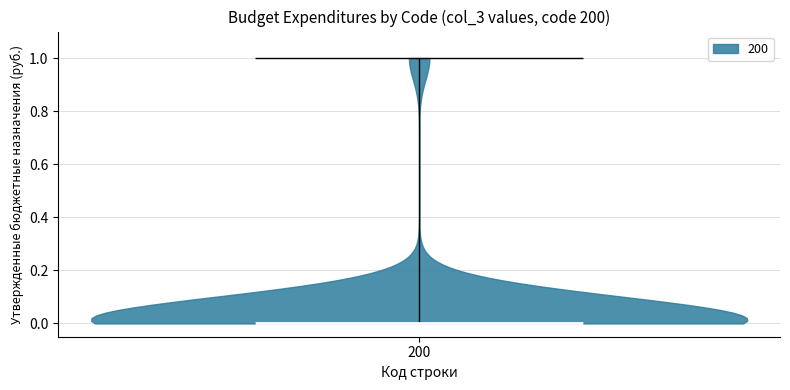

Read this violin plot against the y-axis: where its median line is, and the lowest and highest points the violin reaches. The values are not printed on the chart, so give them approximately, as read against the axis.

median line 0, lowest point 0, highest point 1